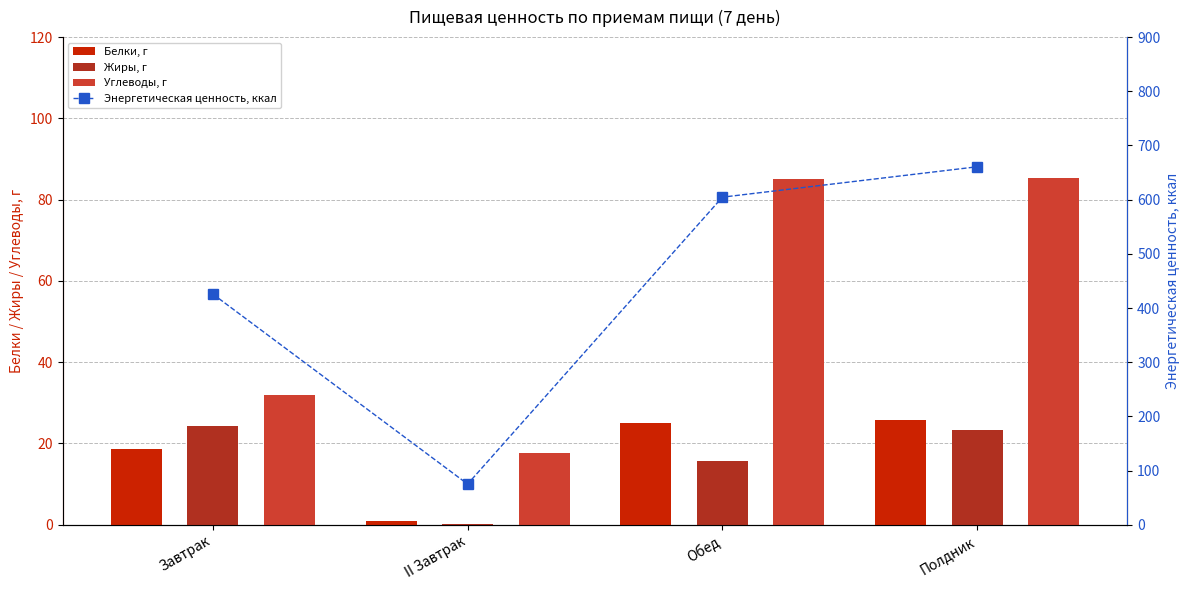

At which label is Белки, г closest to 13?

Завтрак